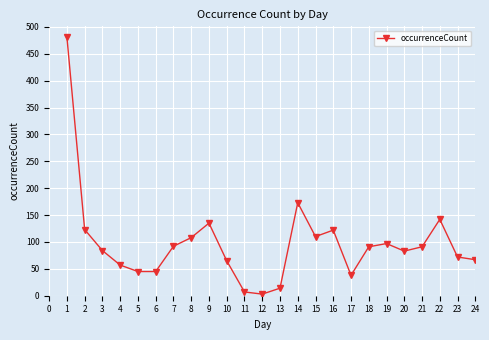

At which category does the data reach its first local peak?

9